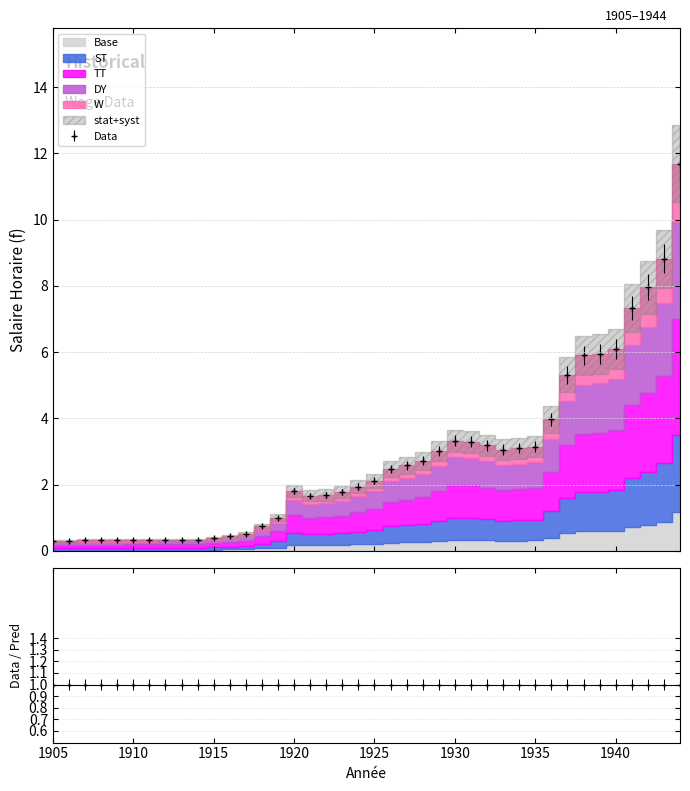

The value at 1915 is 0.6. True or false?

False